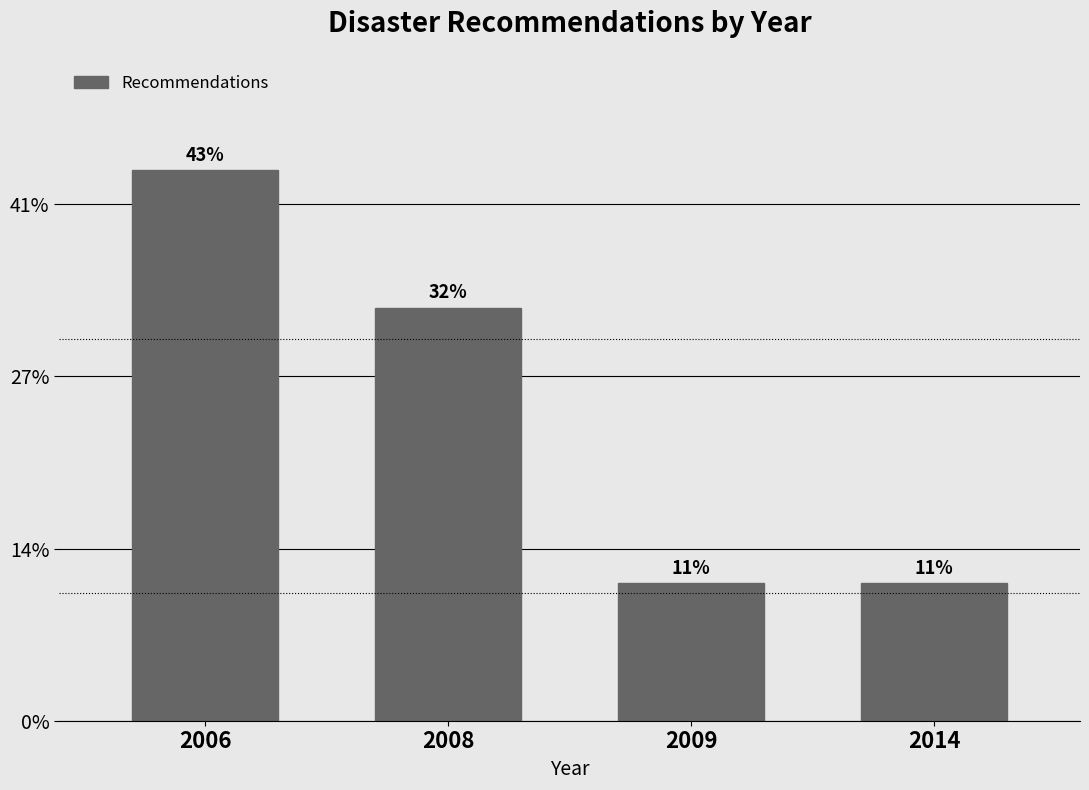

Does the chart contain any negative values?

No